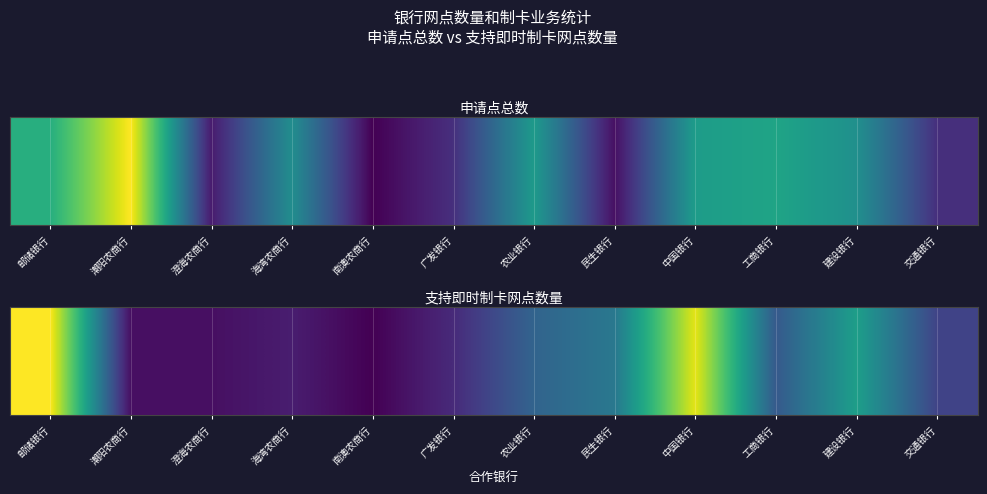

Where is the data nearest to the value 13?

民生银行